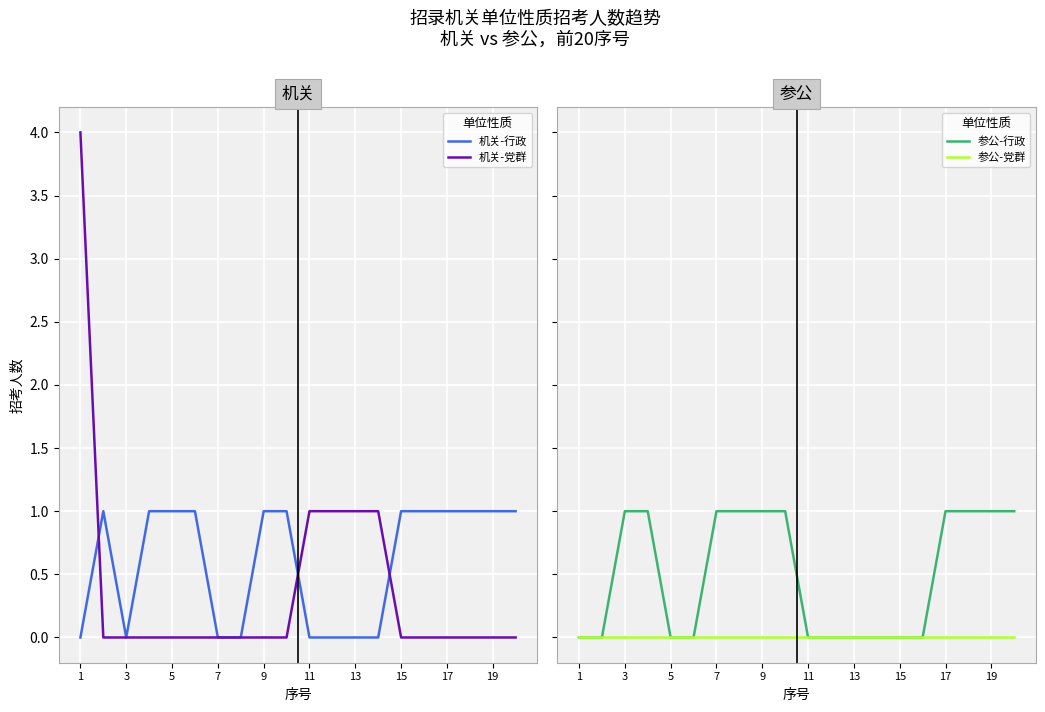

Which series has the largest total across all categories?

机关-行政